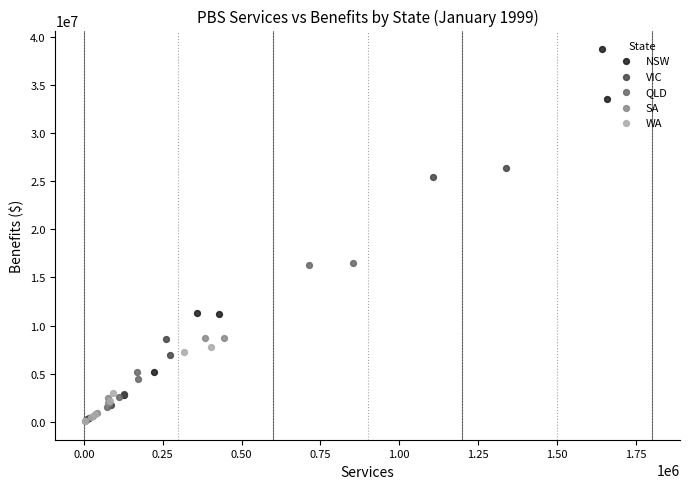

Which series reaches the maximum Y coordinate?

NSW